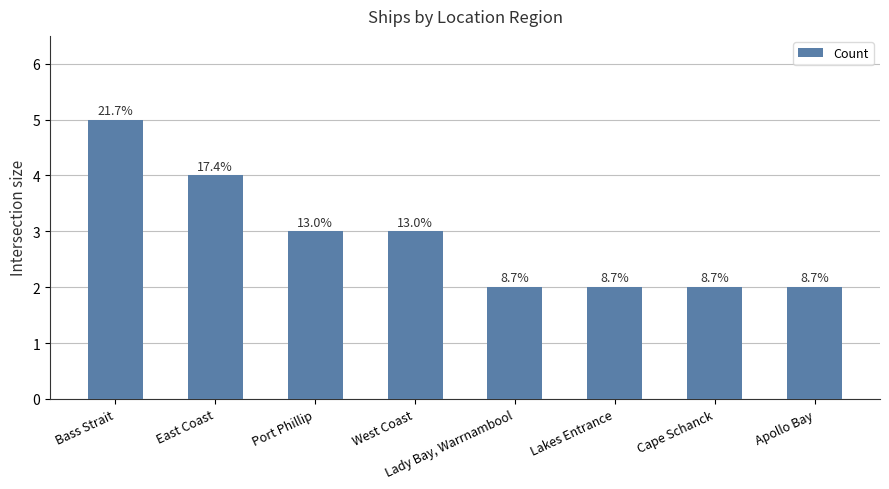

How many bars are there in total?

8